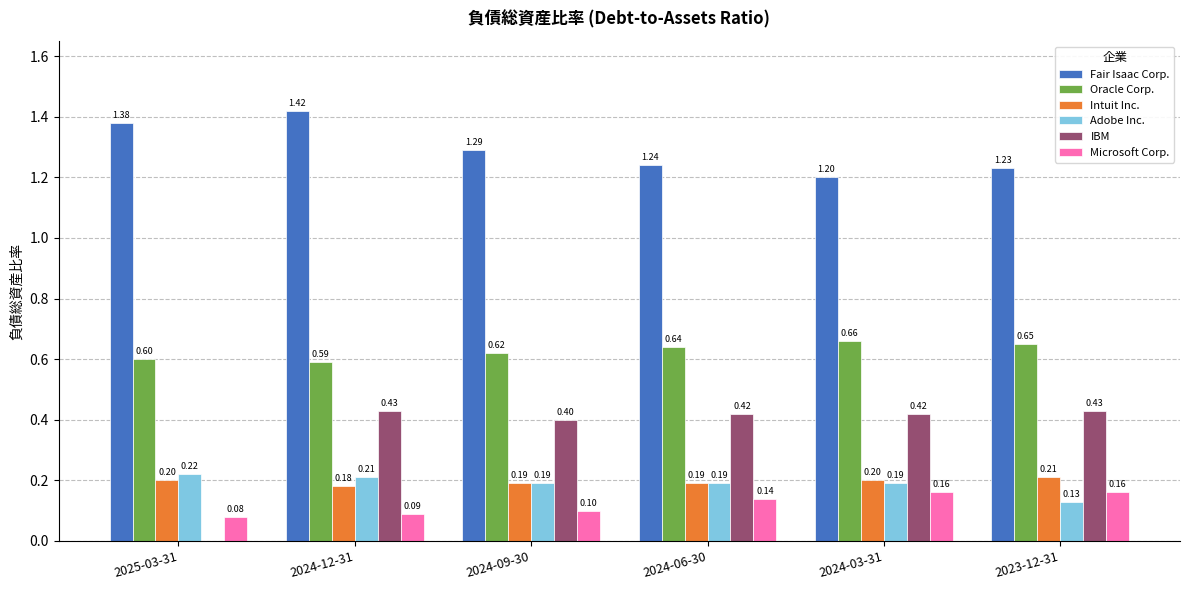

Is the value of IBM at 2025-03-31 greater than the value of Oracle Corp. at 2024-09-30?

No